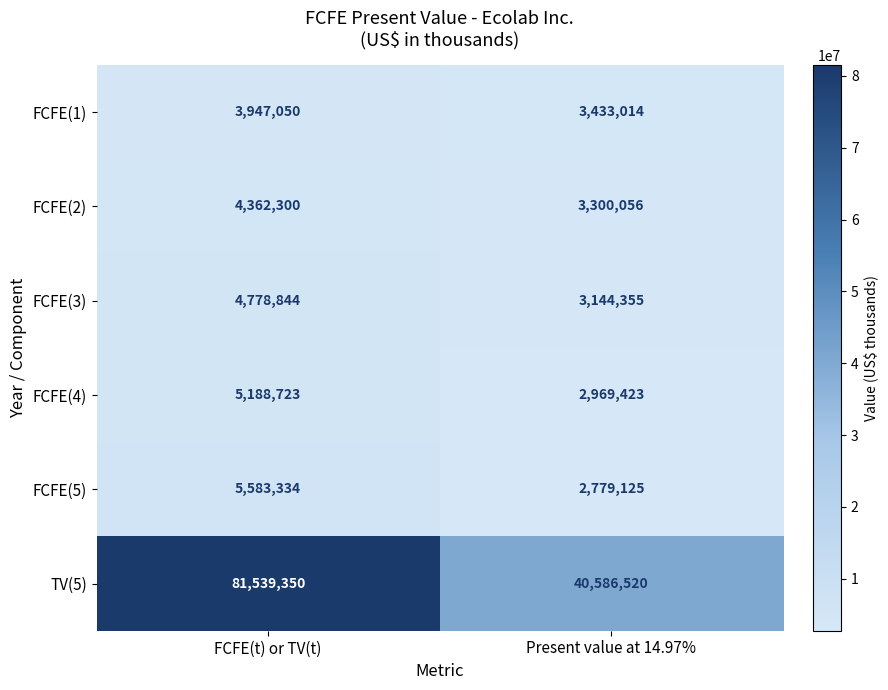

How many values in the FCFE(4) series are below 5188723?

1